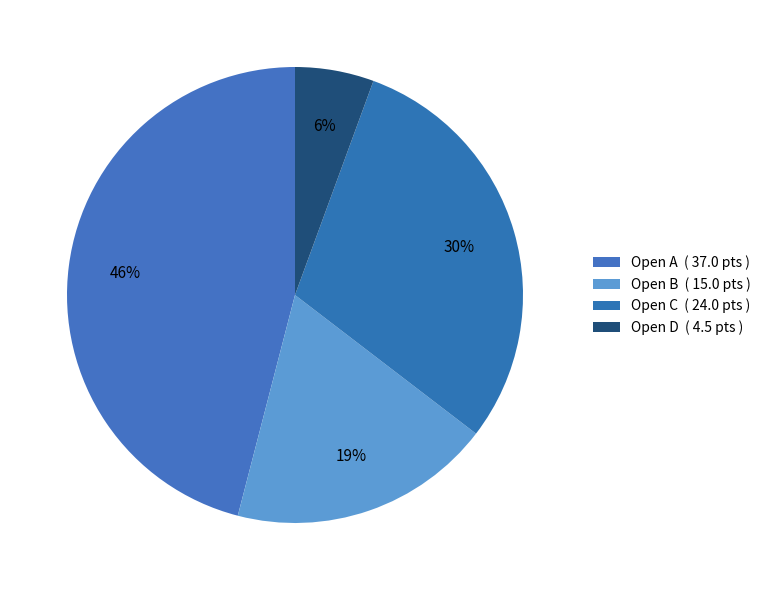

How many segments does this pie chart have?

4